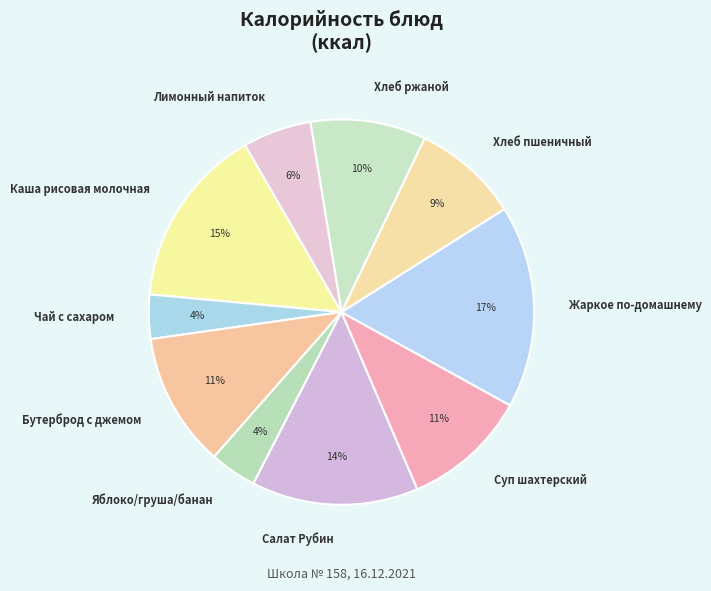

Is the sum of Хлеб пшеничный and Лимонный напиток greater than half?

No